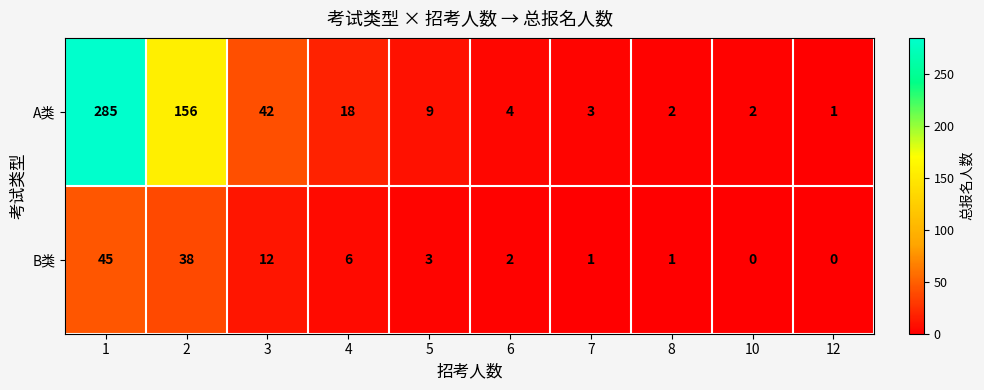

Which series has the largest range (max minus min)?

A类